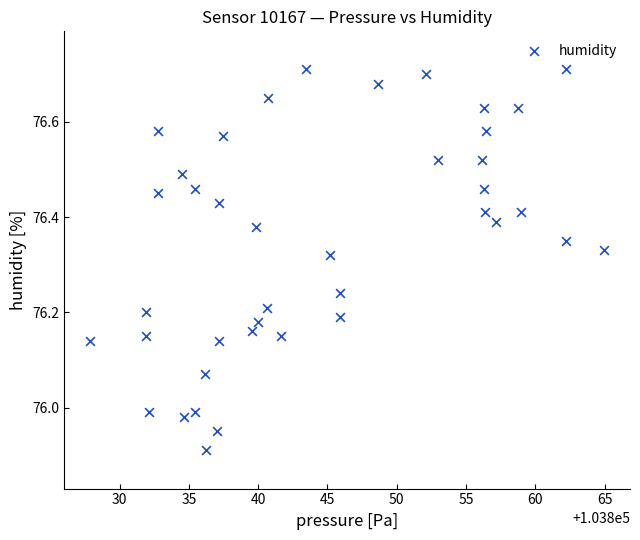

What is the range of X values (max minus min)?

37.1